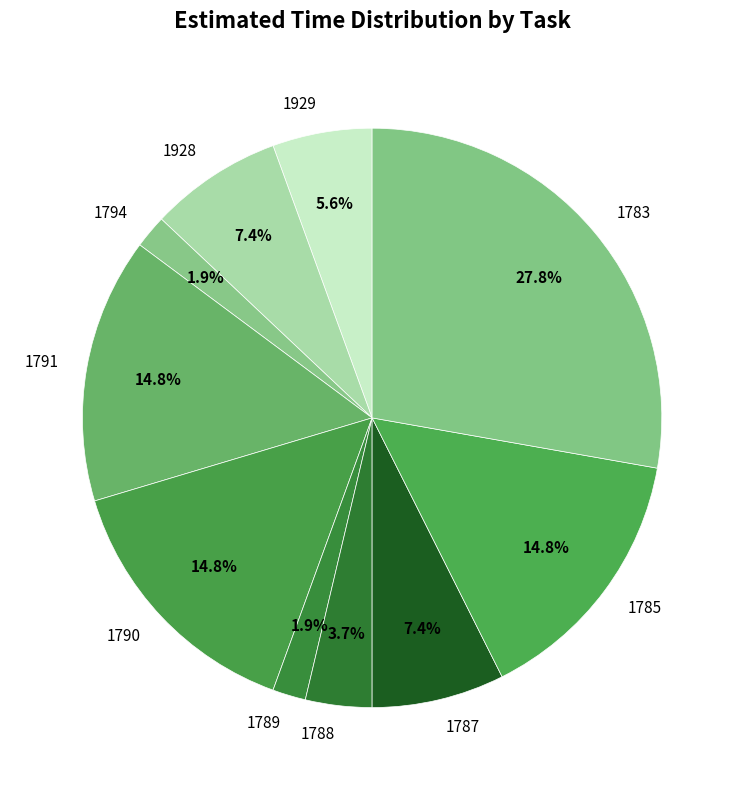

What is the ratio of the value at 1788 to the value at 1787?

0.5